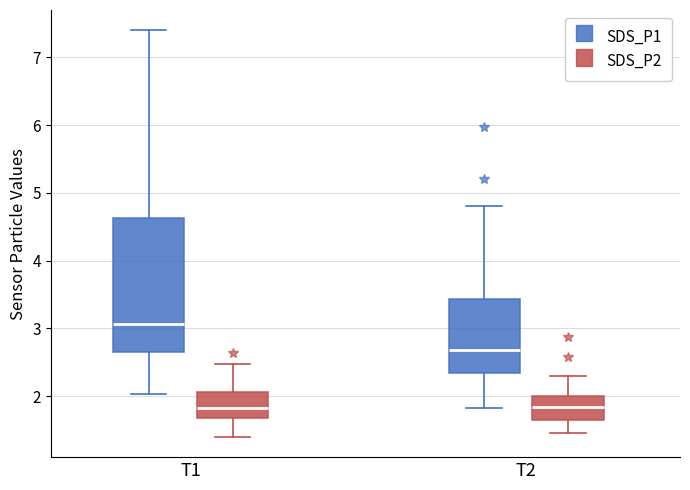

Where does the median line of the box for T2 (SDS_P2) sit on the y-axis? The values are not printed on the chart, so give them approximately, as read against the axis.

1.8